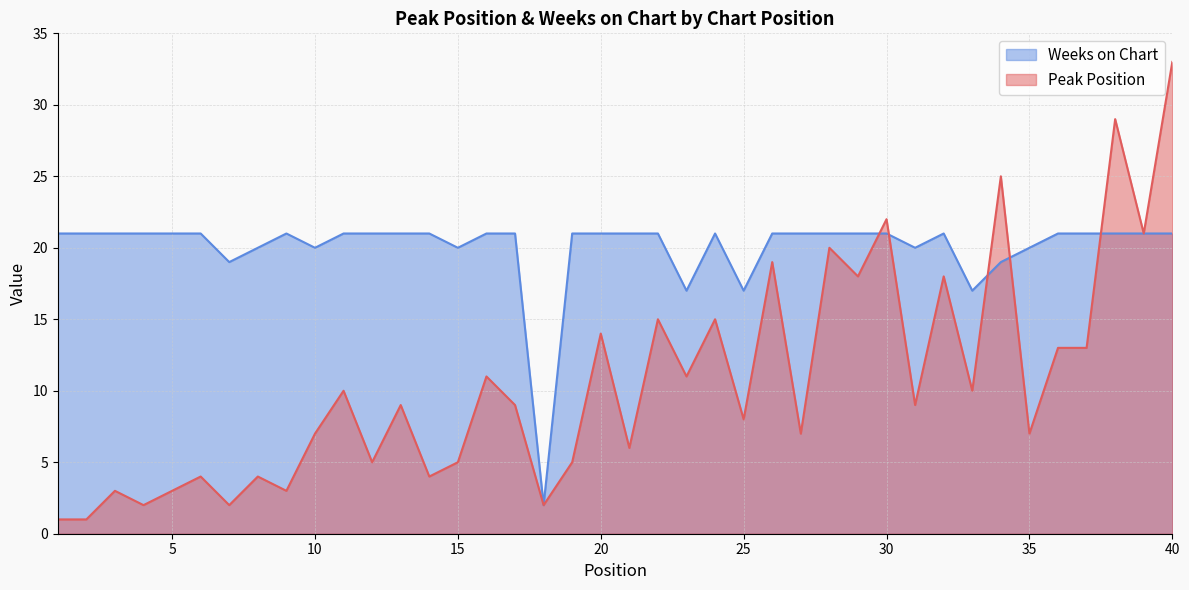

Reading left to right, extract all data points from this chart.

Peak Position: 1=1	2=1	3=3	4=2	5=3	6=4	7=2	8=4	9=3	10=7	11=10	12=5	13=9	14=4	15=5	16=11	17=9	18=2	19=5	20=14	21=6	22=15	23=11	24=15	25=8	26=19	27=7	28=20	29=18	30=22	31=9	32=18	33=10	34=25	35=7	36=13	37=13	38=29	39=21	40=33
Weeks on Chart: 1=21	2=21	3=21	4=21	5=21	6=21	7=19	8=20	9=21	10=20	11=21	12=21	13=21	14=21	15=20	16=21	17=21	18=2	19=21	20=21	21=21	22=21	23=17	24=21	25=17	26=21	27=21	28=21	29=21	30=21	31=20	32=21	33=17	34=19	35=20	36=21	37=21	38=21	39=21	40=21